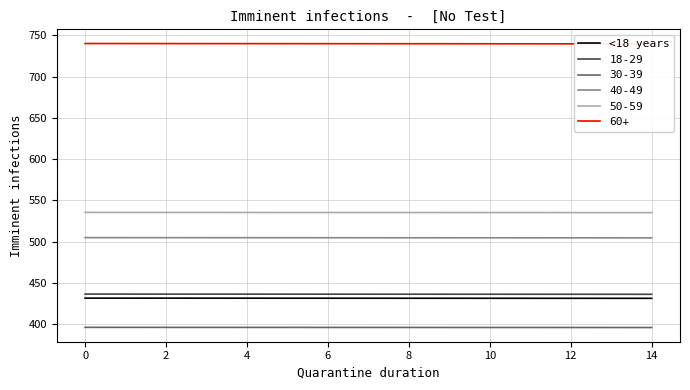

True or false: 50-59 has a value of 535.4 at 8.

True